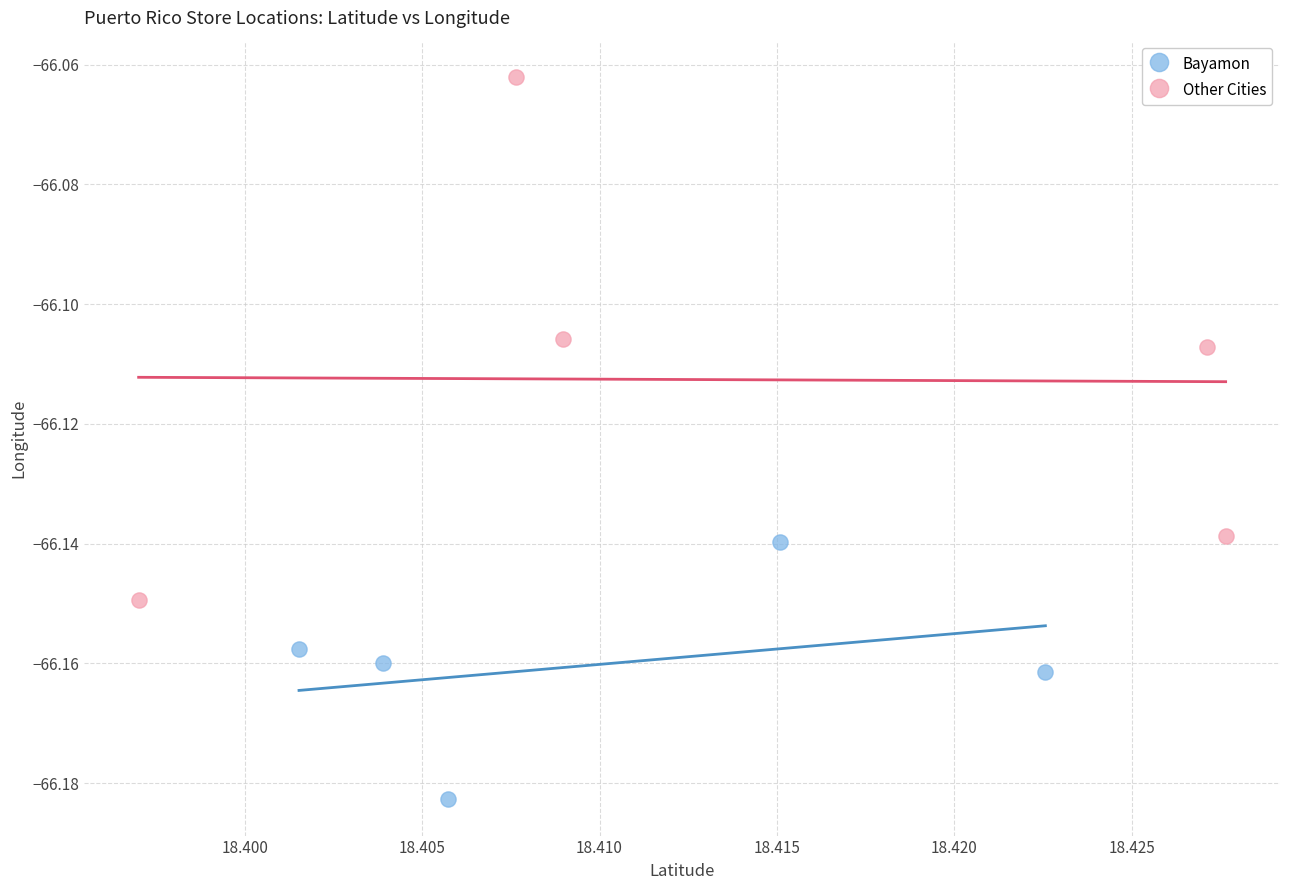

Which series contains the lowest Y value?

Bayamon